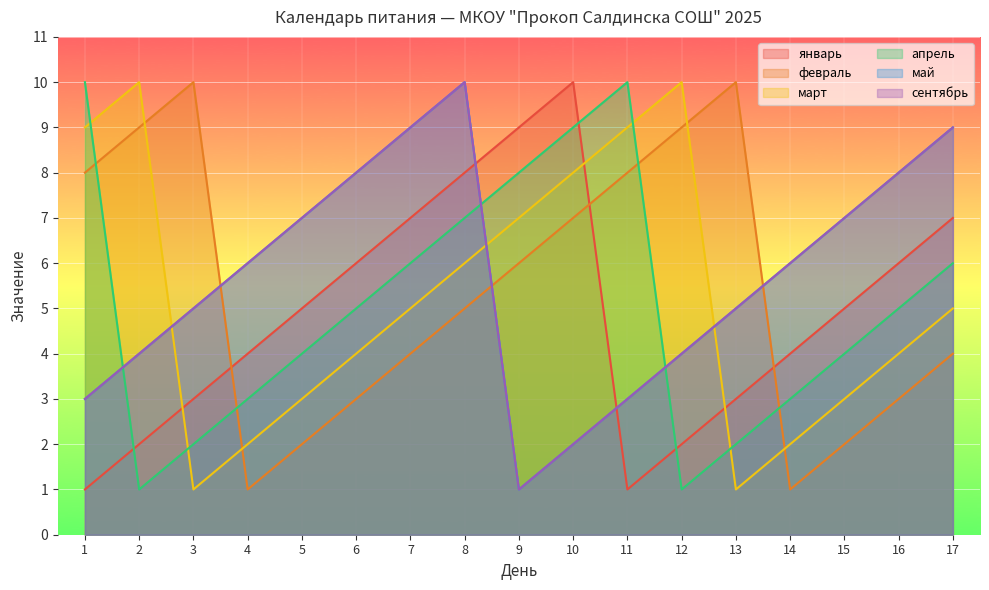

Where do сентябрь and март first cross each other?

2 and 3